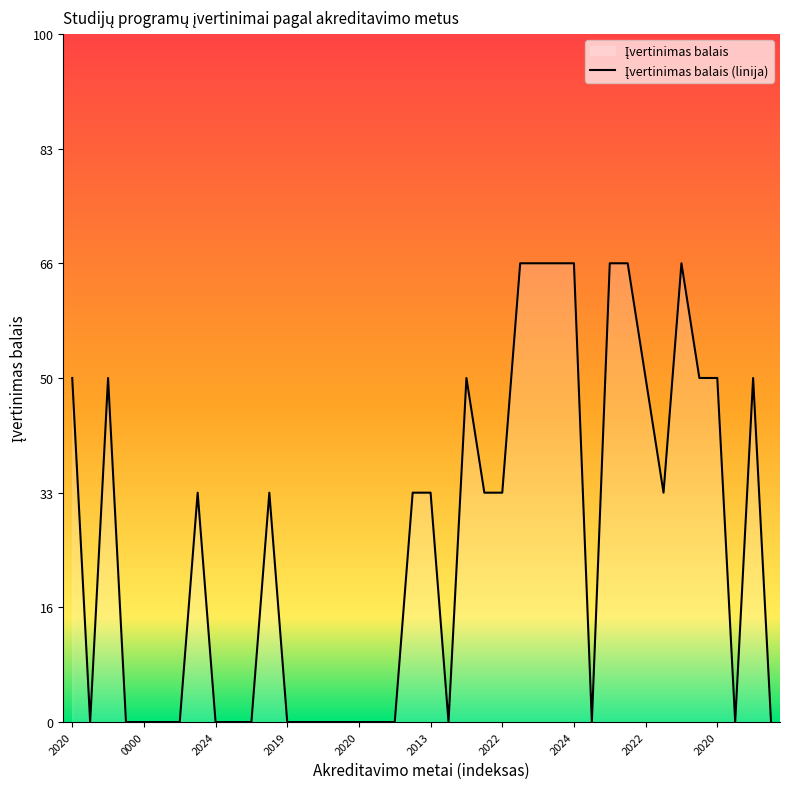

Where is the data nearest to the value 2?

2024